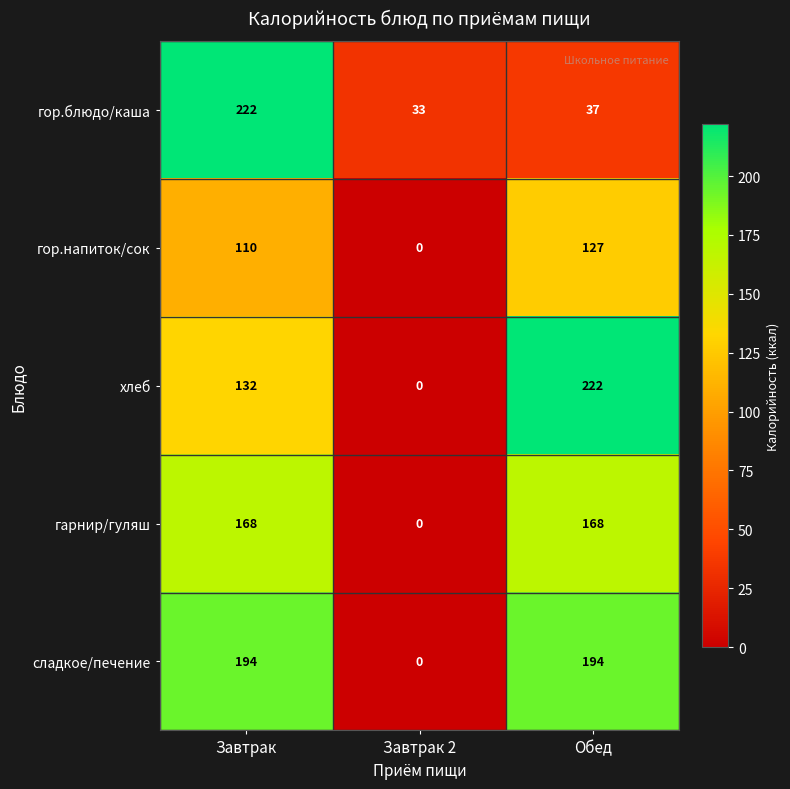

What is the approximate value of гор.блюдо/каша at Завтрак, to the nearest 10?

220